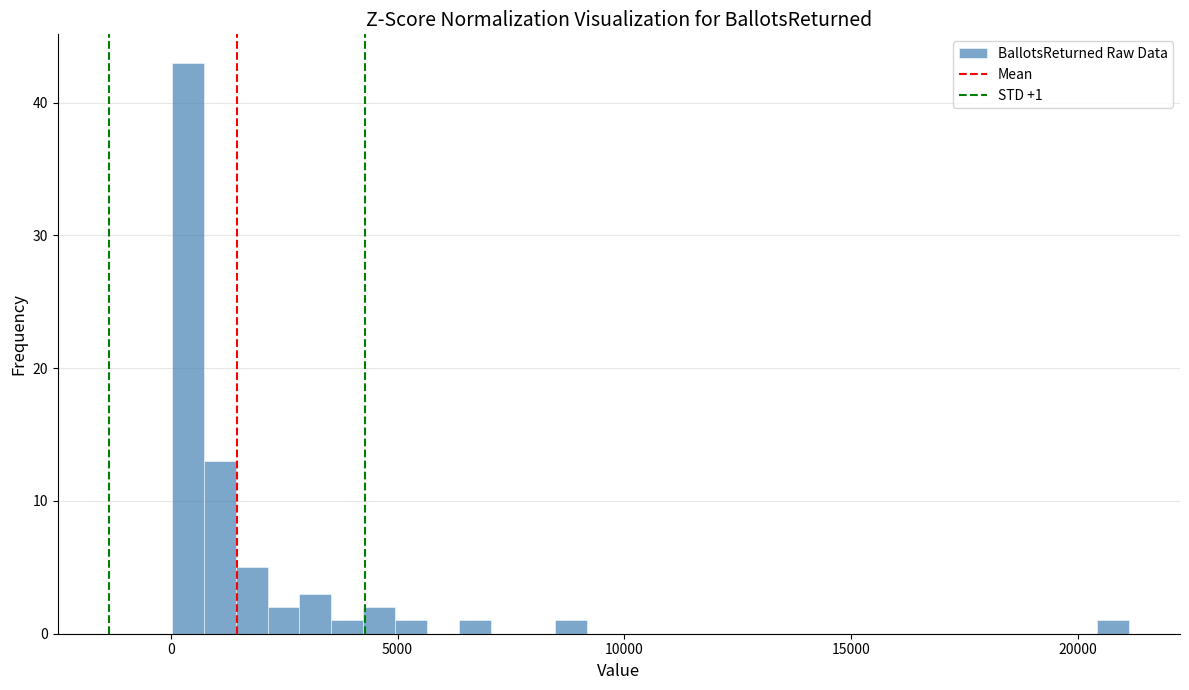

Around what value on the x-axis is the tallest bar? Give the approximate position of its centre, as read against the axis.

500